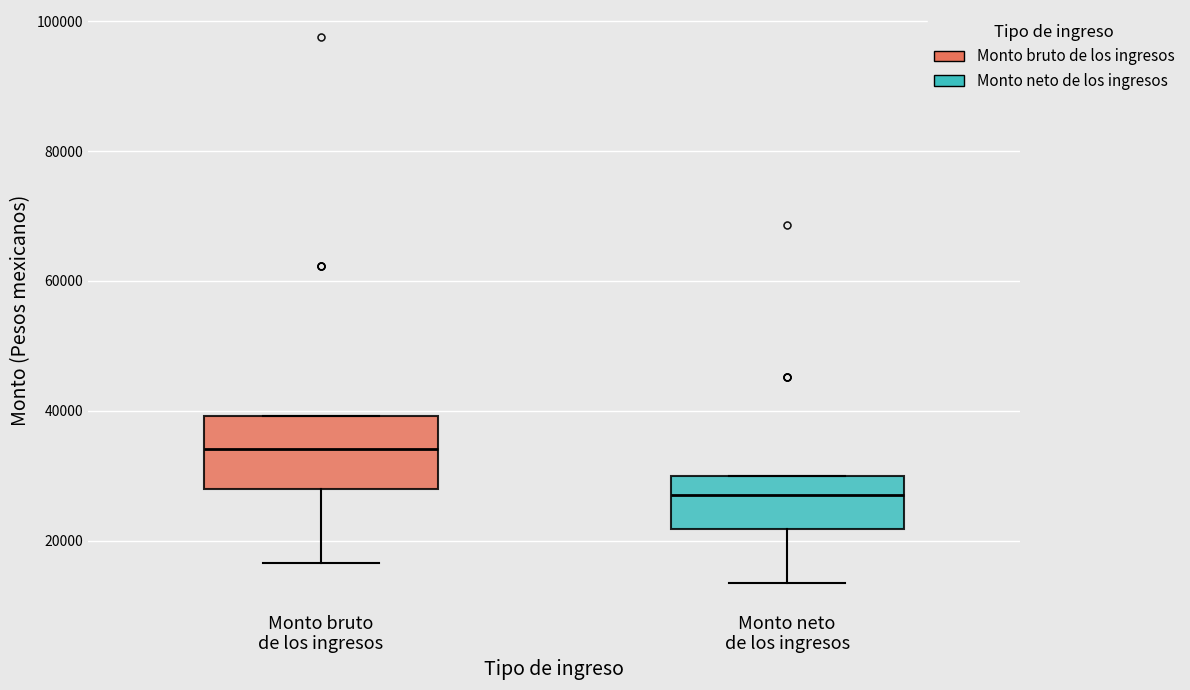

Which box's median line is the highest?

Monto bruto de los ingresos